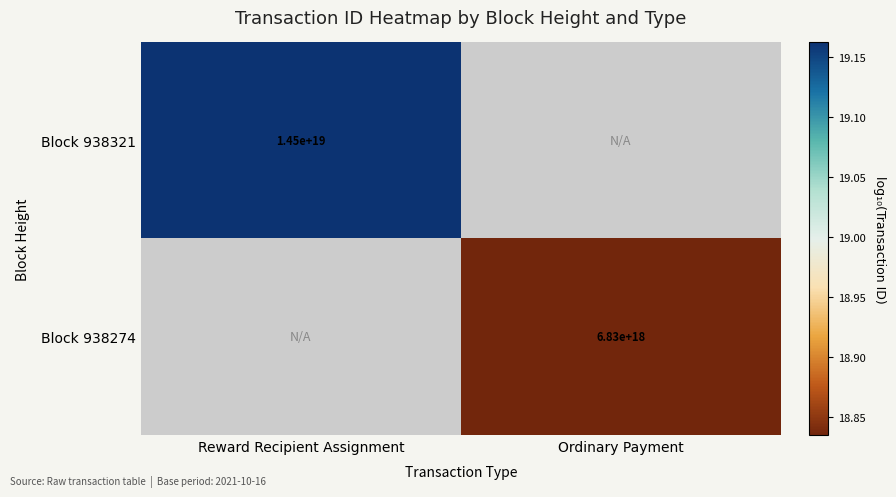

Which has a higher value, Ordinary Payment or Reward Recipient Assignment?

Reward Recipient Assignment